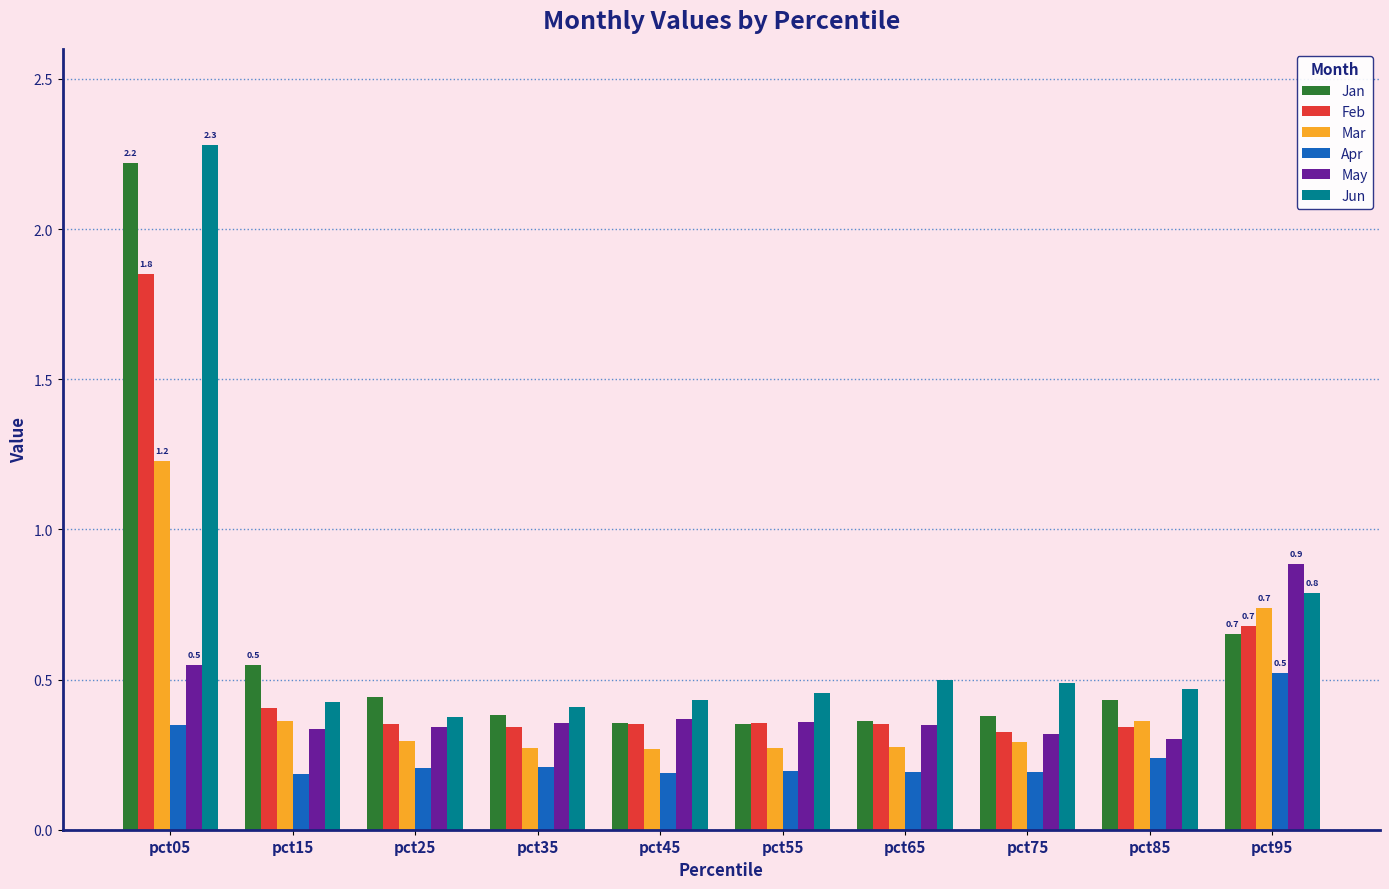

Between pct05 and pct35, which series saw the biggest shift?

Jun